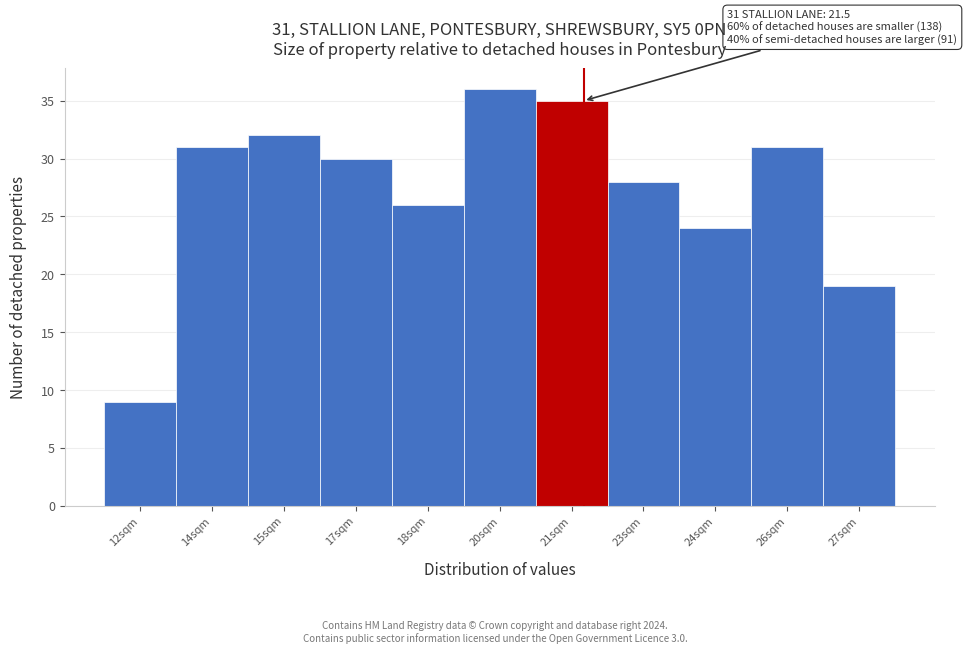

Reading right to left, extract all data points from this chart.

27sqm=19	26sqm=31	24sqm=24	23sqm=28	21sqm=35	20sqm=36	18sqm=26	17sqm=30	15sqm=32	14sqm=31	12sqm=9